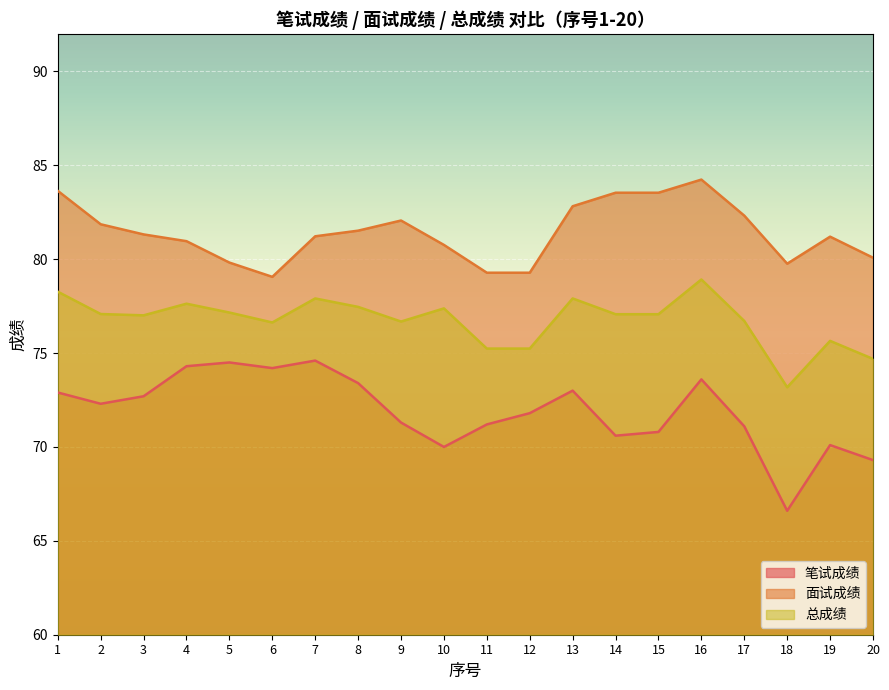

Does the chart display data point markers on the line(s)?

No